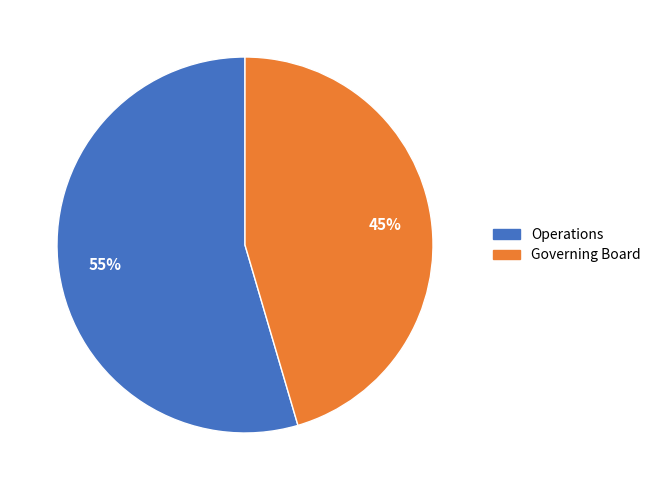

Which slice is the largest?

Operations